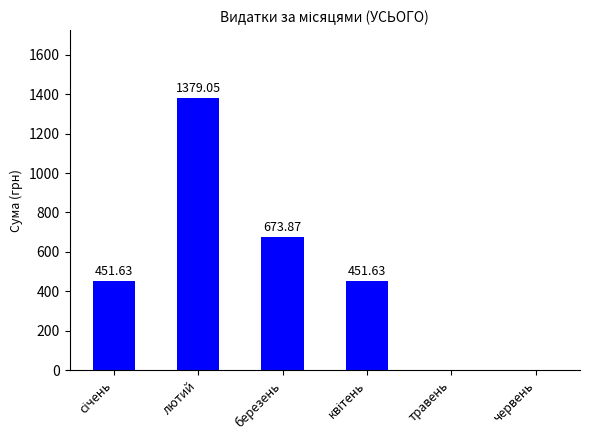

Where is the data nearest to the value 689?

березень